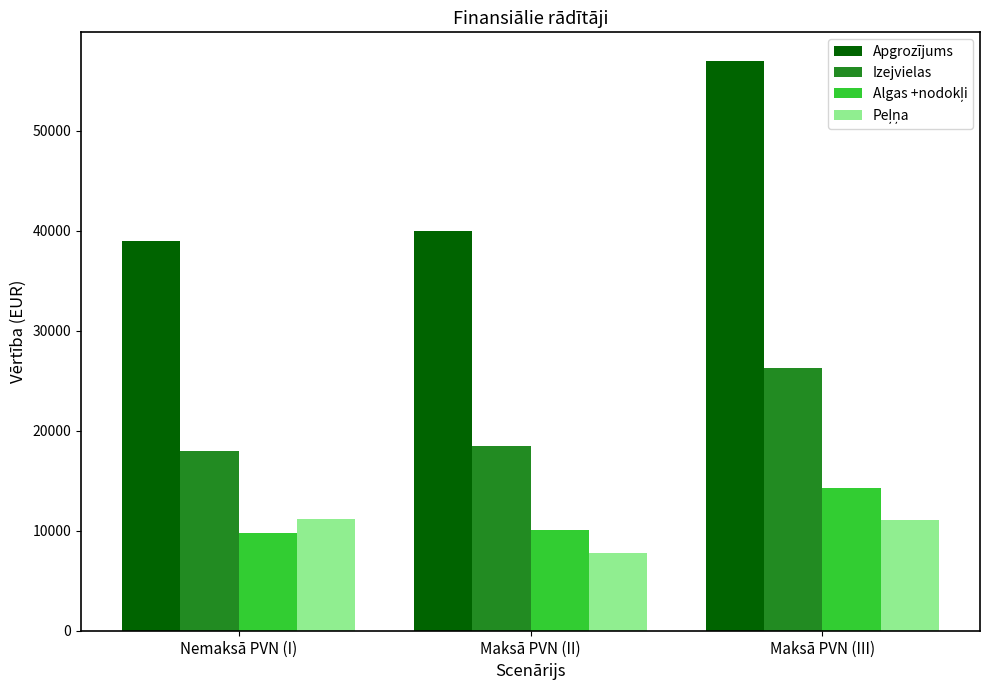

What is the sum of the Izejvielas values at Maksā PVN (II) and Nemaksā PVN (I)?

36461.5